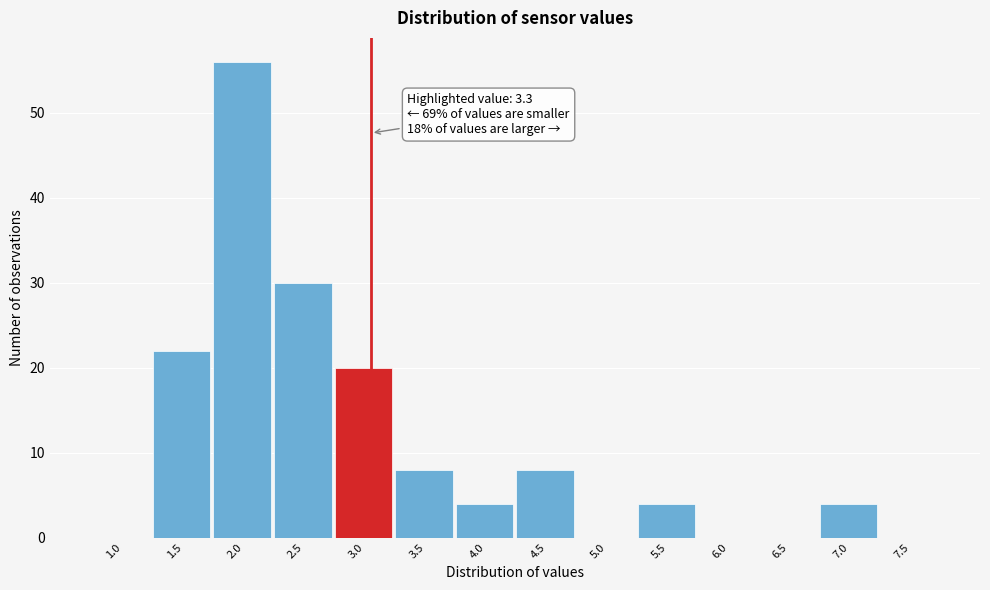

Reading right to left, what are all the values shown in this chart?

7.5=0	7.0=4	6.5=0	6.0=0	5.5=4	5.0=0	4.5=8	4.0=4	3.5=8	3.0=20	2.5=30	2.0=56	1.5=22	1.0=0